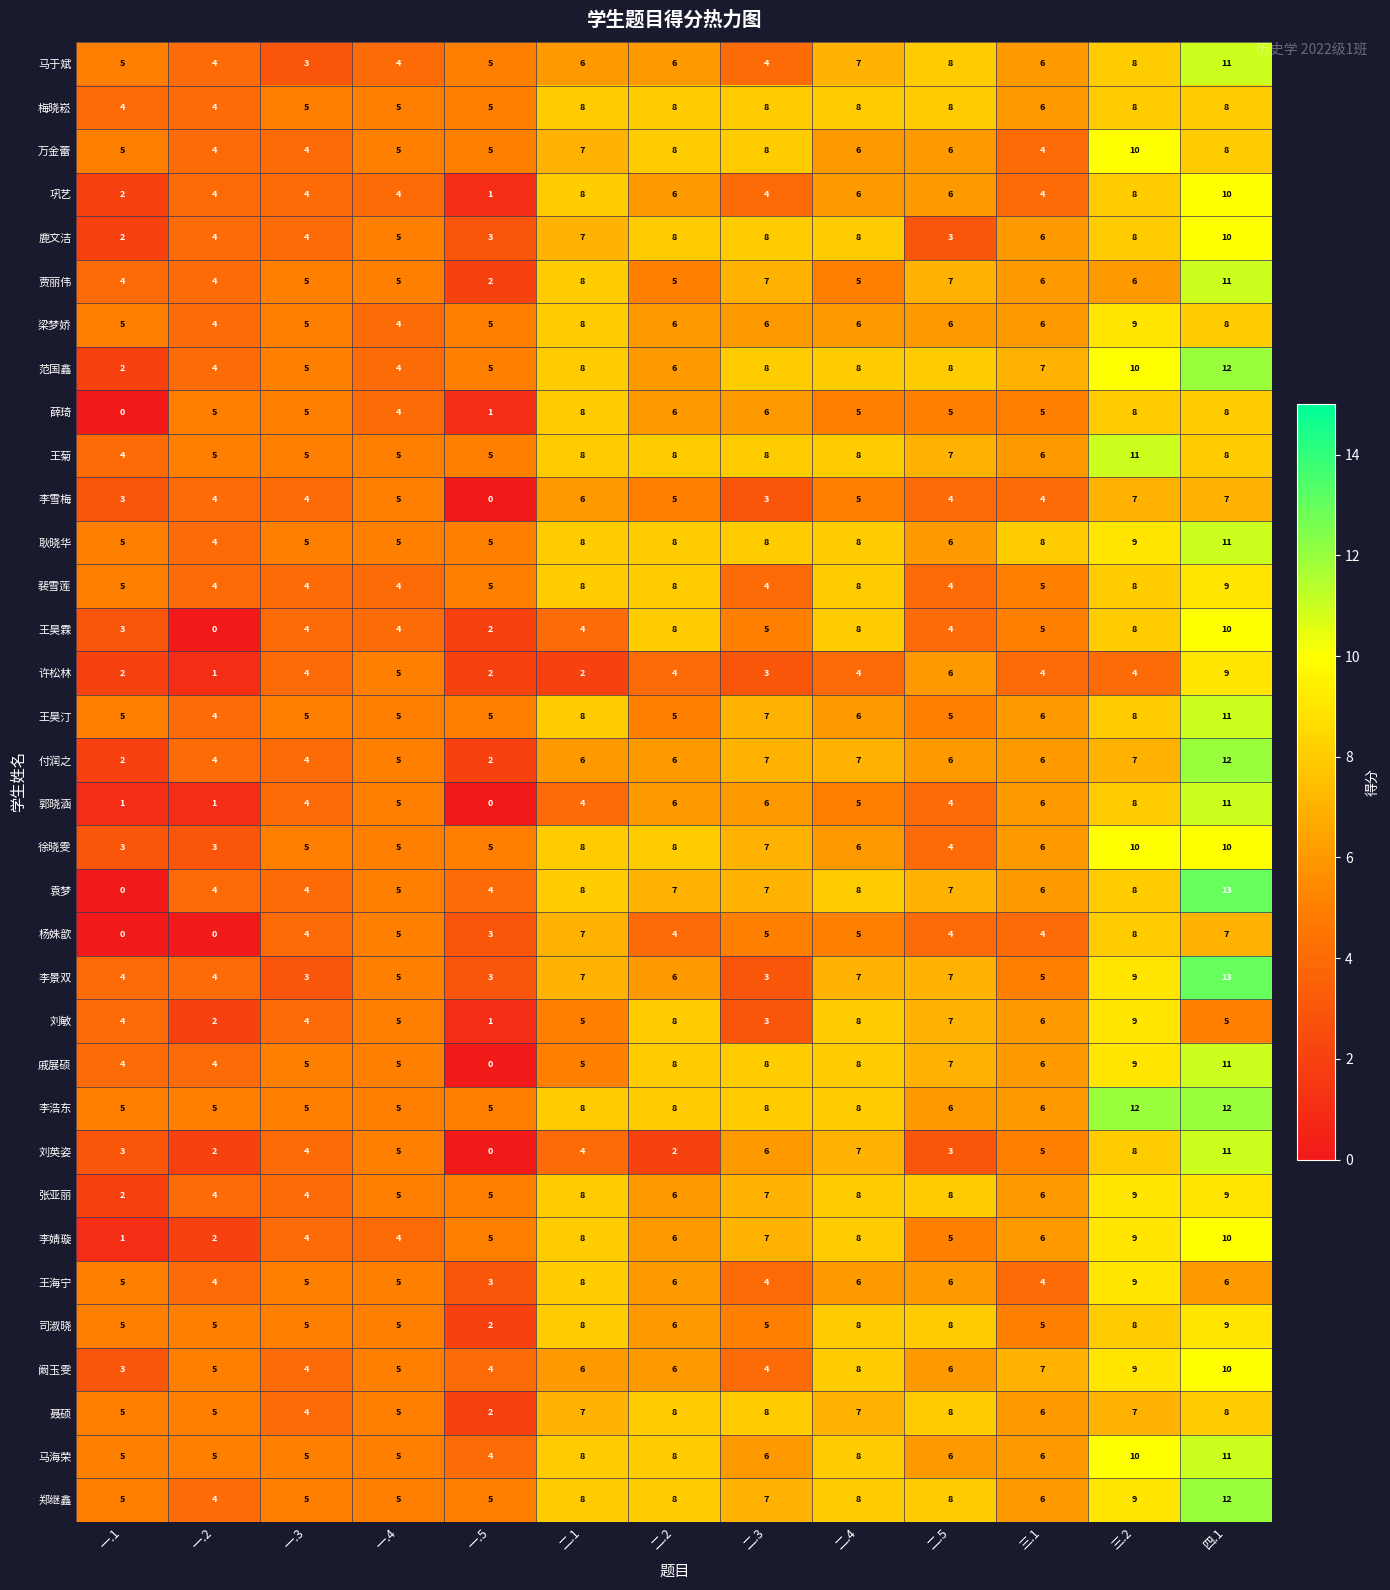

At how many categories does at least one series exceed 1?

13